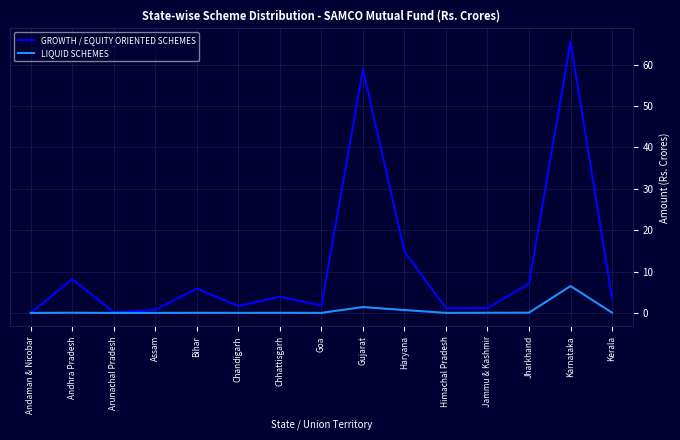

Is it true that GROWTH / EQUITY ORIENTED SCHEMES equals 65.5 at Karnataka?

True